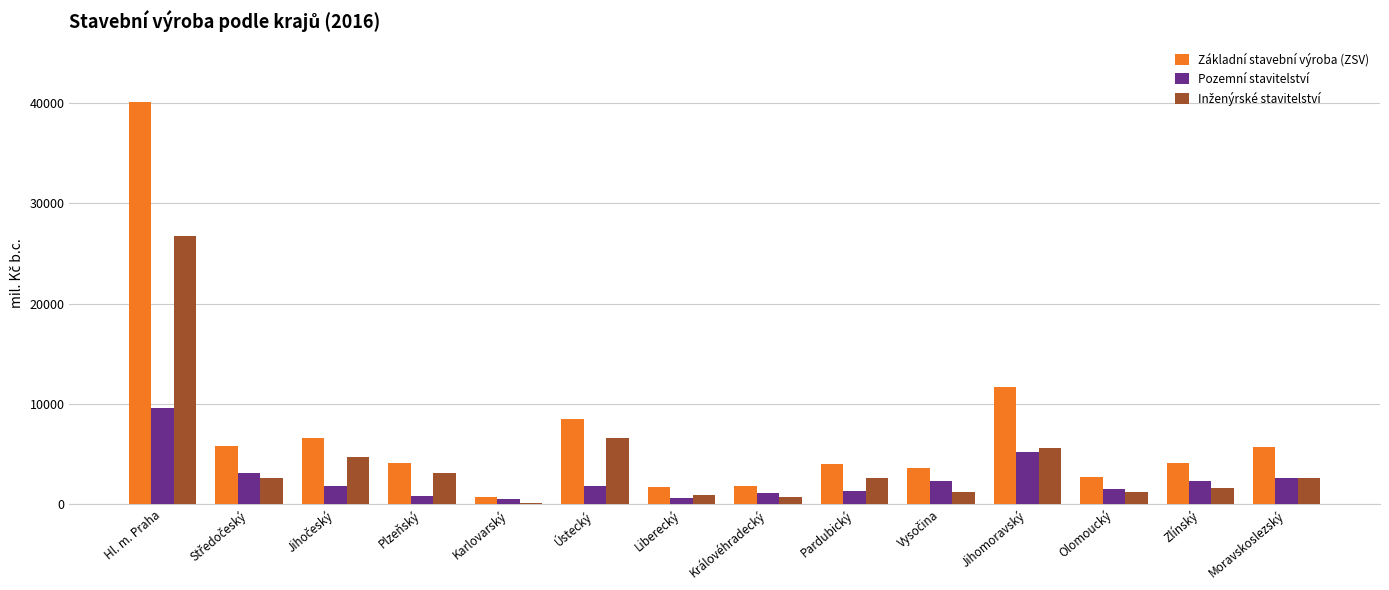

The value of Základní stavební výroba (ZSV) at Hl. m. Praha is 9790. True or false?

False